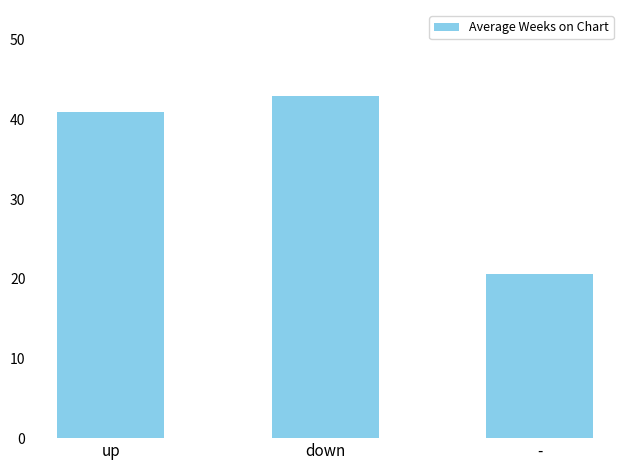

What is the difference between the second highest and minimum values?

20.3